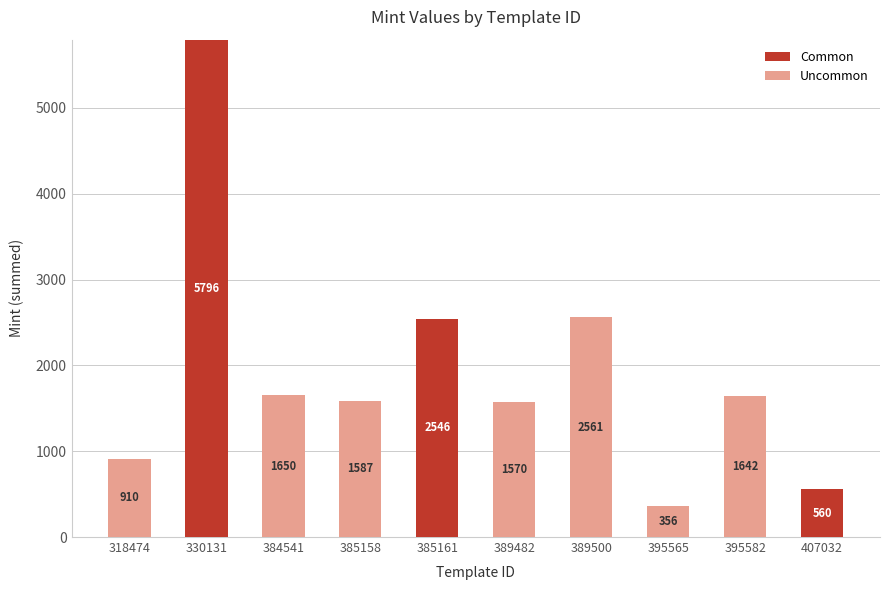

Which category has the highest value in the Common series?

330131